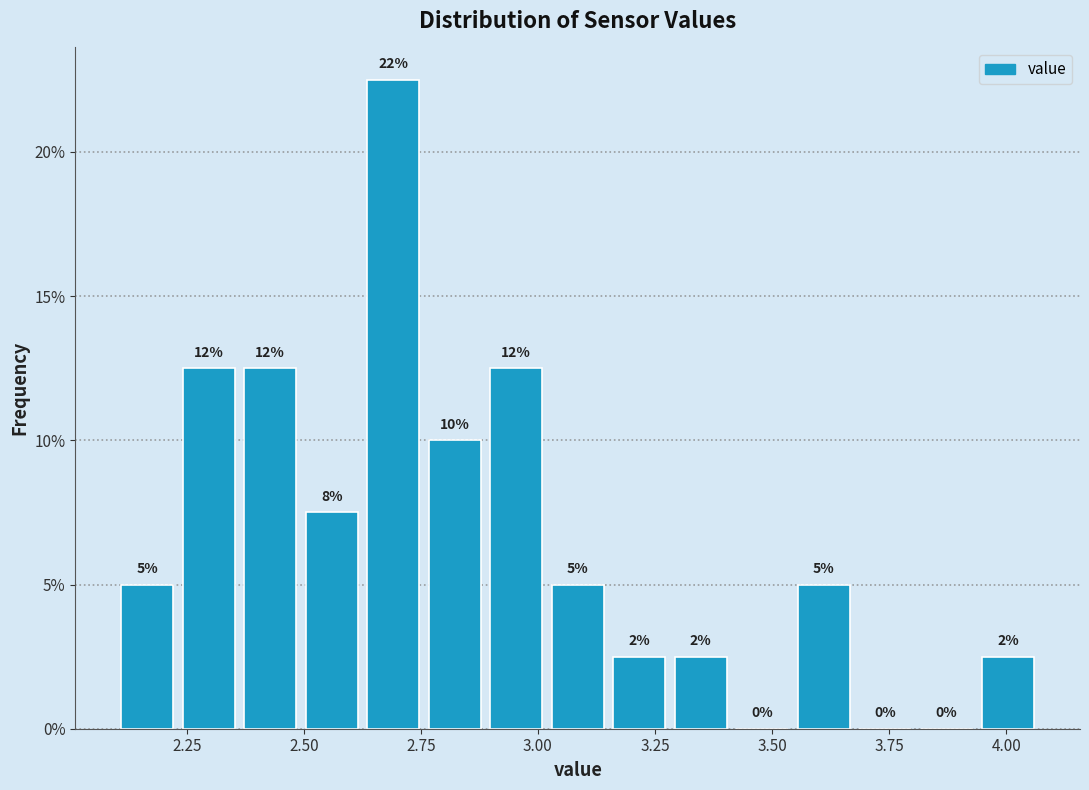

Around what value on the x-axis is the tallest bar? Give the approximate position of its centre, as read against the axis.

2.70